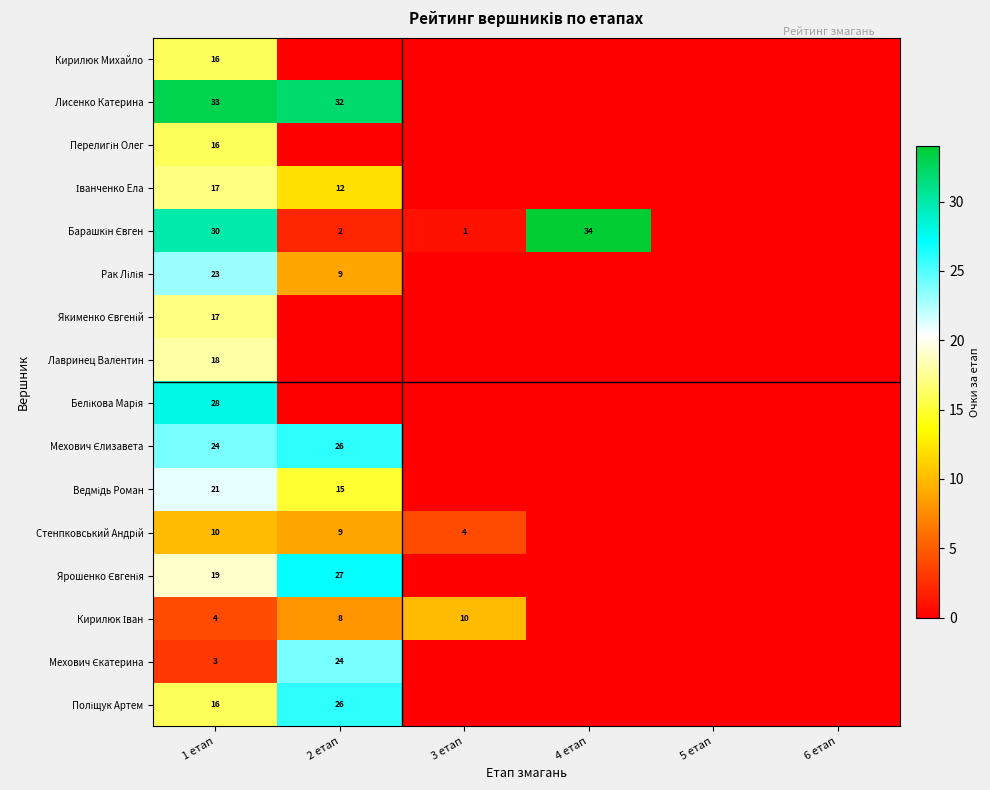

Between 4 етап and 6 етап, which is larger?

4 етап